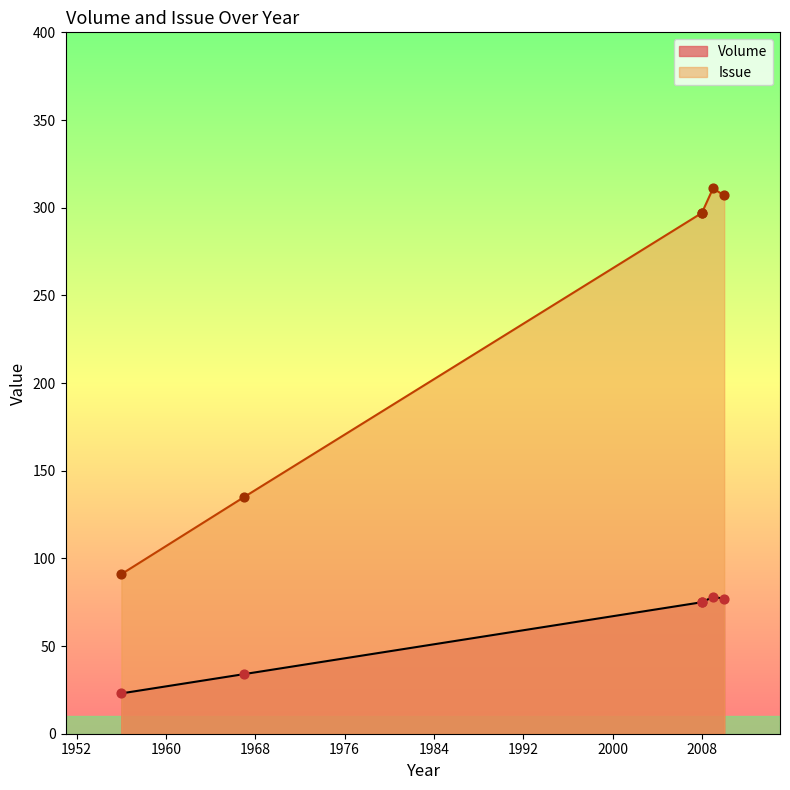

What are all the series names shown in the legend?

Volume, Issue